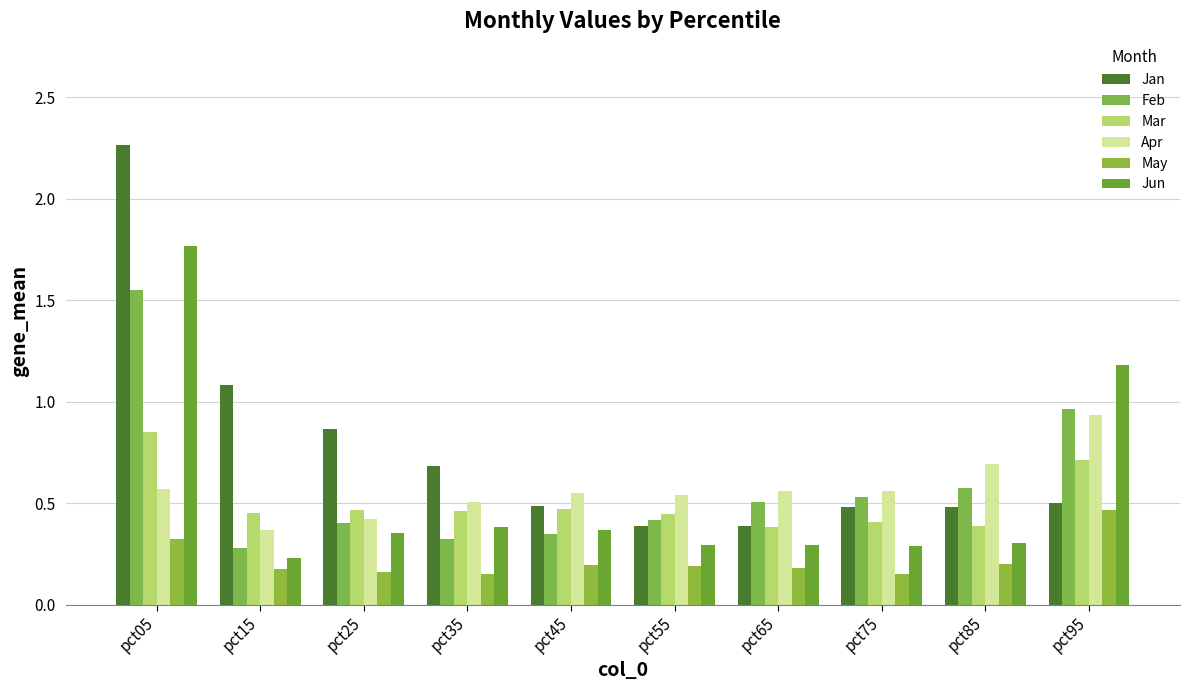

The Feb series shows 0.2 at pct55. True or false?

False